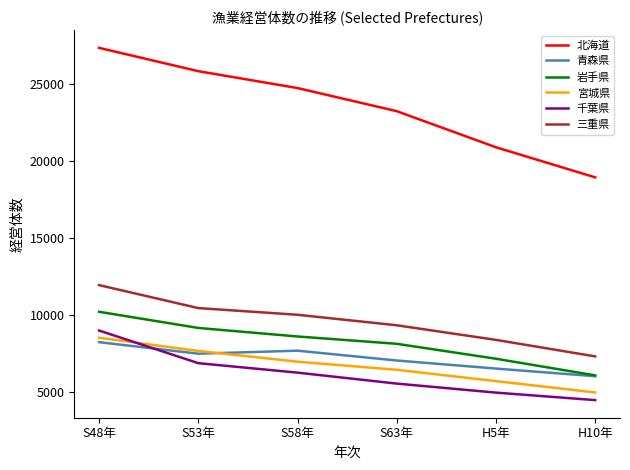

True or false: 岩手県 has a value of 5661 at S53年.

False